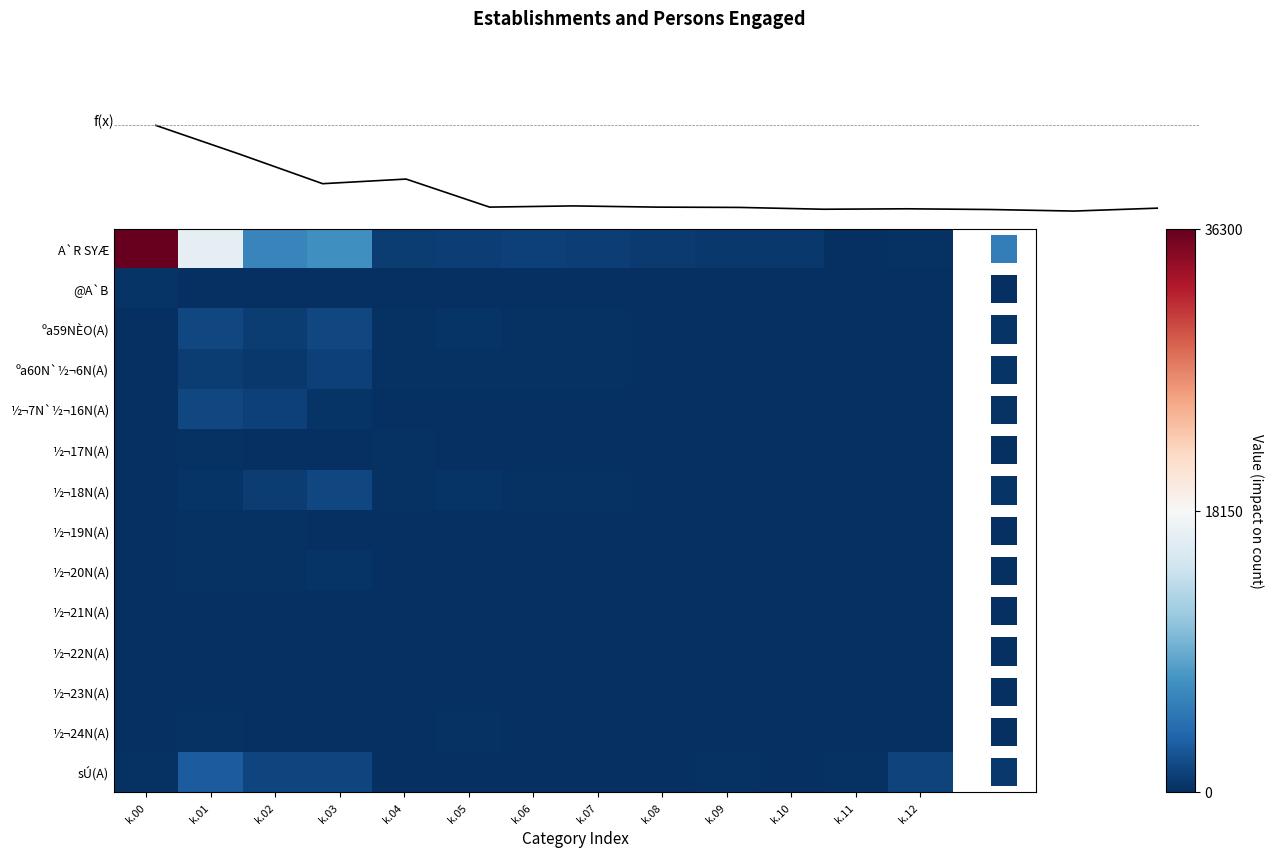

How many series are shown in this chart?

15